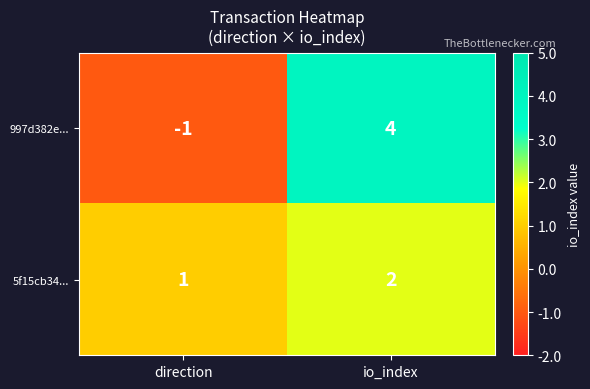

Which series changed the most between direction and io_index?

997d382e...